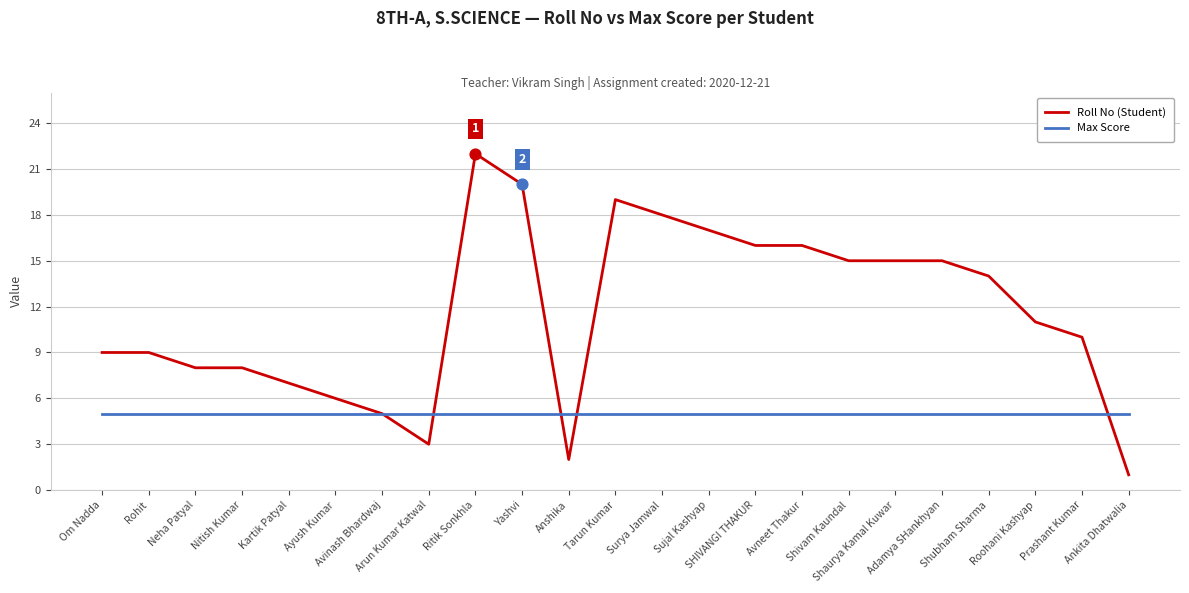

What are all the series names shown in the legend?

Roll No (Student), Max Score